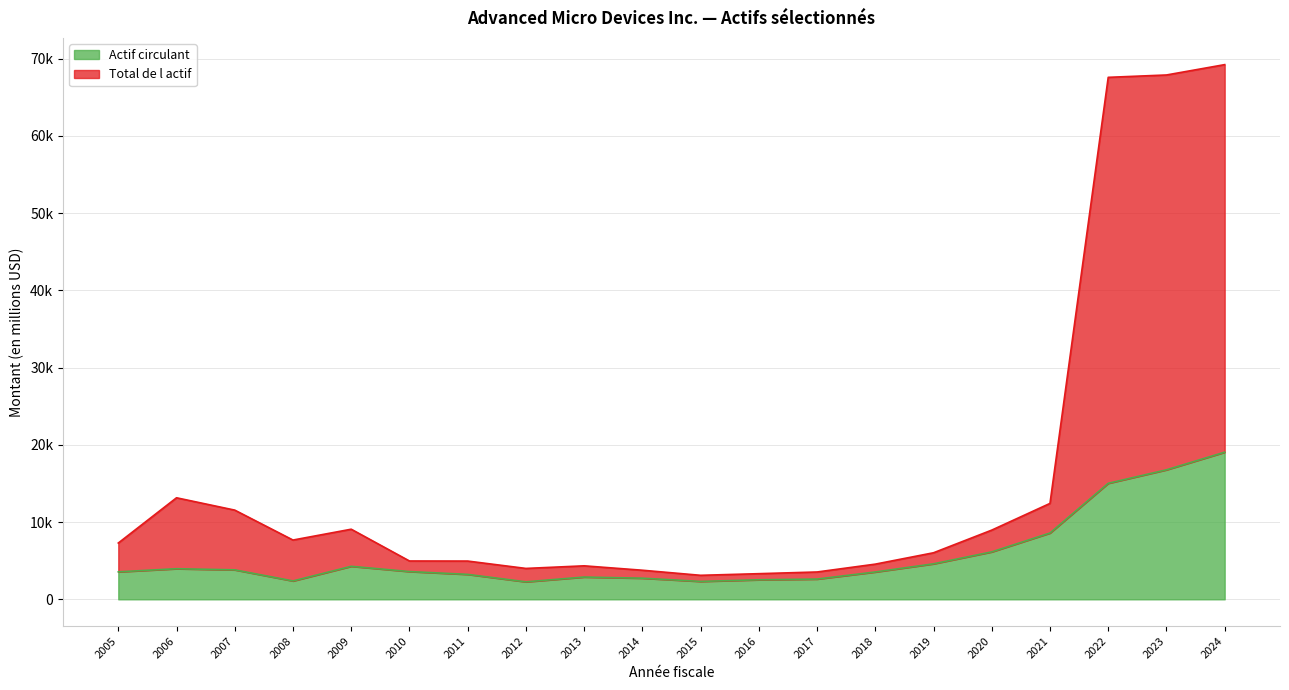

List the labels in order of Actif circulant value, largest first.

2024, 2023, 2022, 2021, 2020, 2019, 2009, 2006, 2007, 2010, 2005, 2018, 2011, 2013, 2014, 2017, 2016, 2008, 2015, 2012